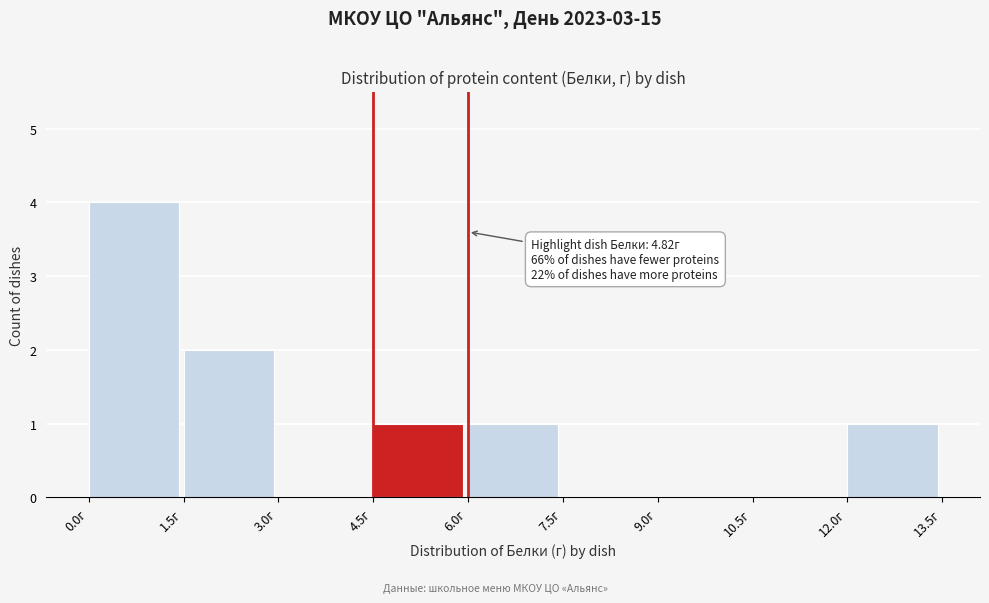

Over which range of the x-axis is the bar tallest?

0.0 to 1.5